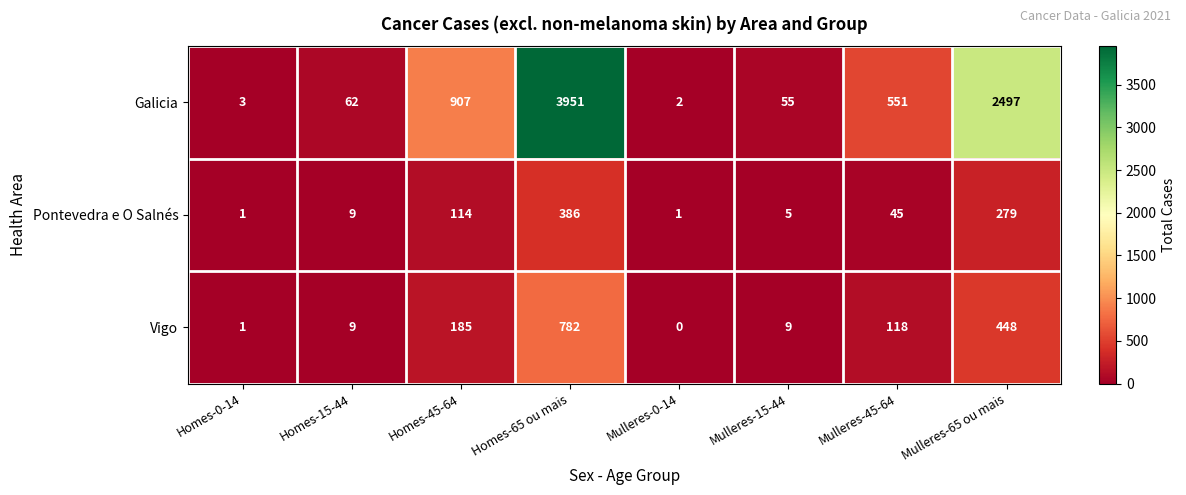

What is the total value across all series at Homes-45-64?

1206